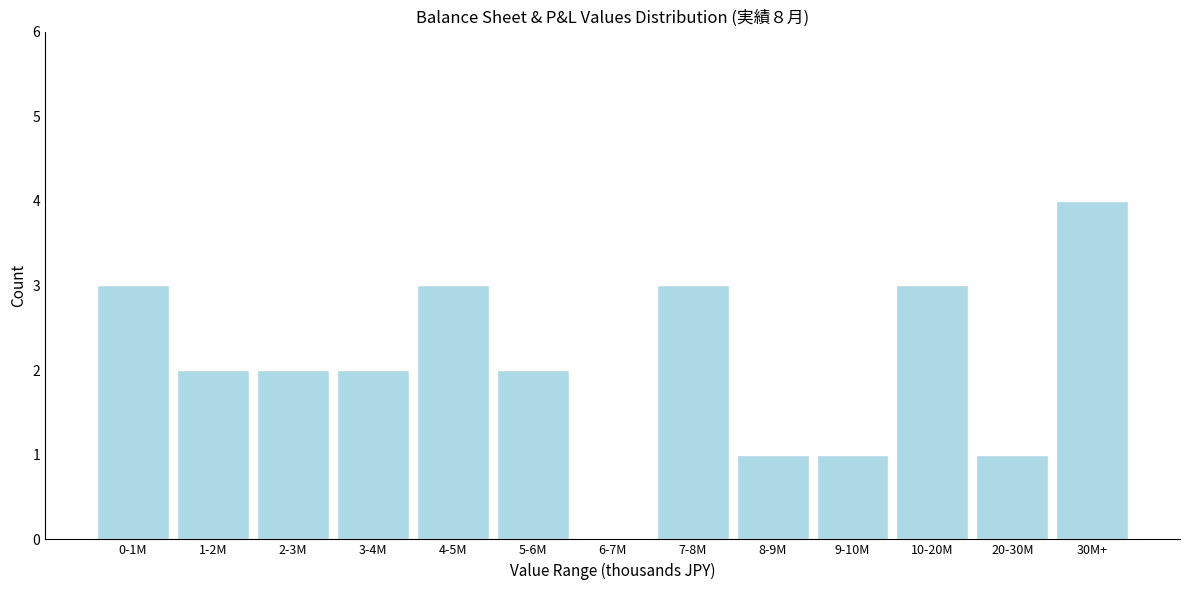

Reading left to right, what are all the values shown in this chart?

0-1M=3	1-2M=2	2-3M=2	3-4M=2	4-5M=3	5-6M=2	6-7M=0	7-8M=3	8-9M=1	9-10M=1	10-20M=3	20-30M=1	30M+=4